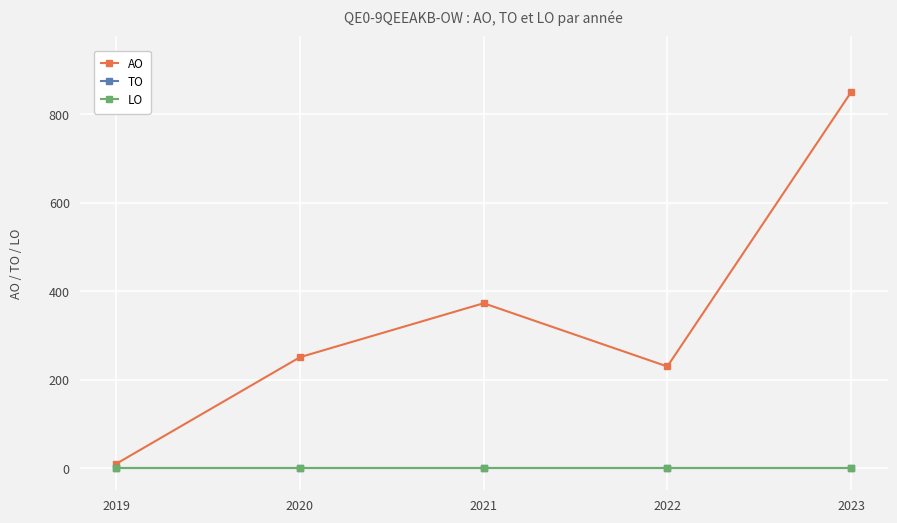

Reading left to right, what are all the values shown in this chart?

AO: 2019=10	2020=251	2021=373	2022=230	2023=850
TO: 2019=0	2020=0	2021=0	2022=0	2023=0
LO: 2019=0	2020=0	2021=0	2022=0	2023=0